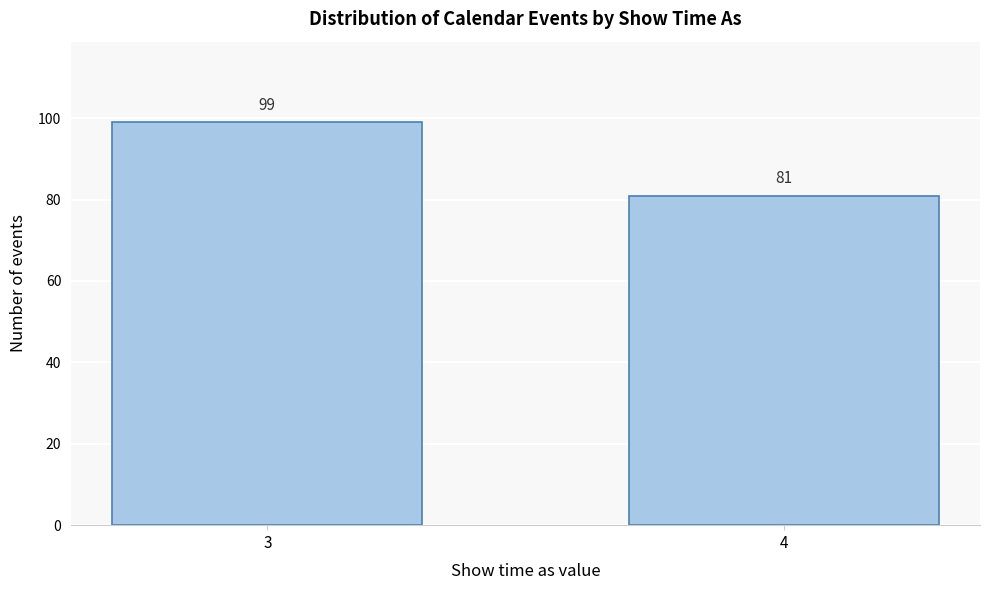

Reading left to right, extract all data points from this chart.

3=99	4=81